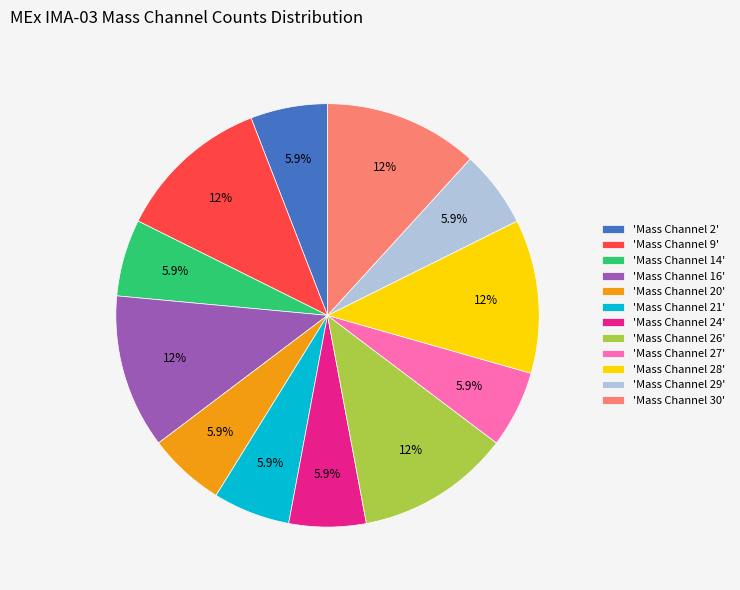

What is the ratio of the value at 'Mass Channel 16' to the value at 'Mass Channel 21'?

2.0